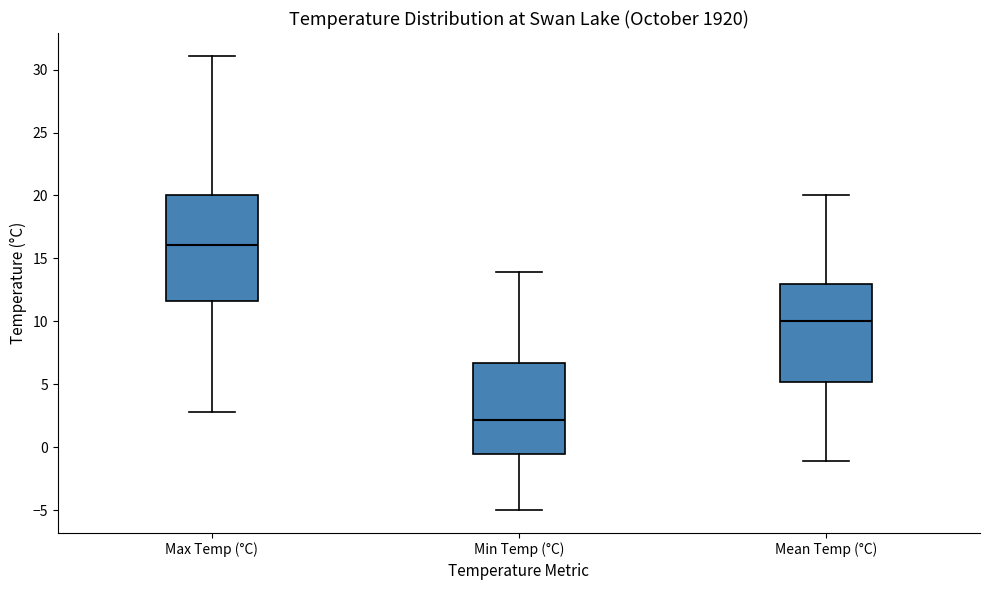

Reading left to right, read every box against the y-axis: the position of its median line, the range the box covers, and the ends of its whiskers. The values are not printed on the chart, so give them approximately, as read against the axis.

Max Temp (°C): median 16.0, box 11.5 to 20.0, whiskers 3.0 to 31.0
Min Temp (°C): median 2.0, box -0.5 to 6.5, whiskers -5.0 to 14.0
Mean Temp (°C): median 10.0, box 5.0 to 13.0, whiskers -1.0 to 20.0